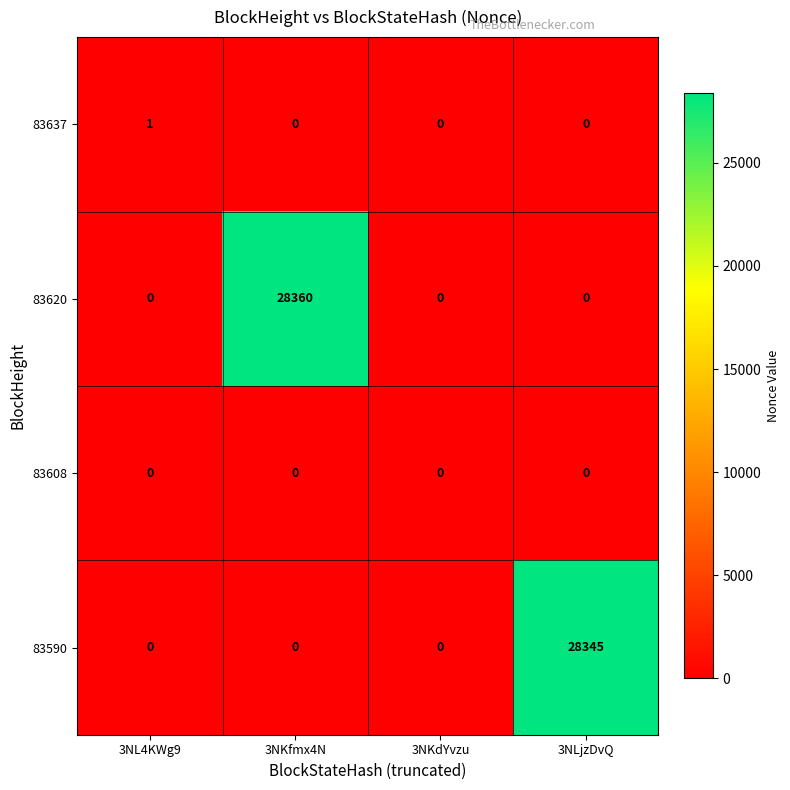

Which category has the highest value across all series?

3NKfmx4N